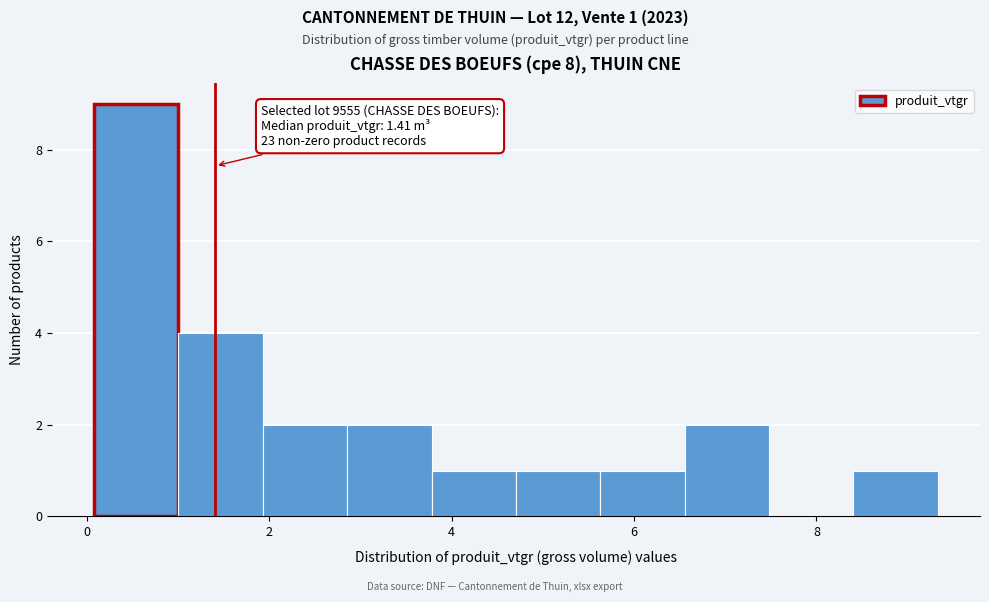

Which range on the x-axis has the tallest bar?

0.0 to 1.0